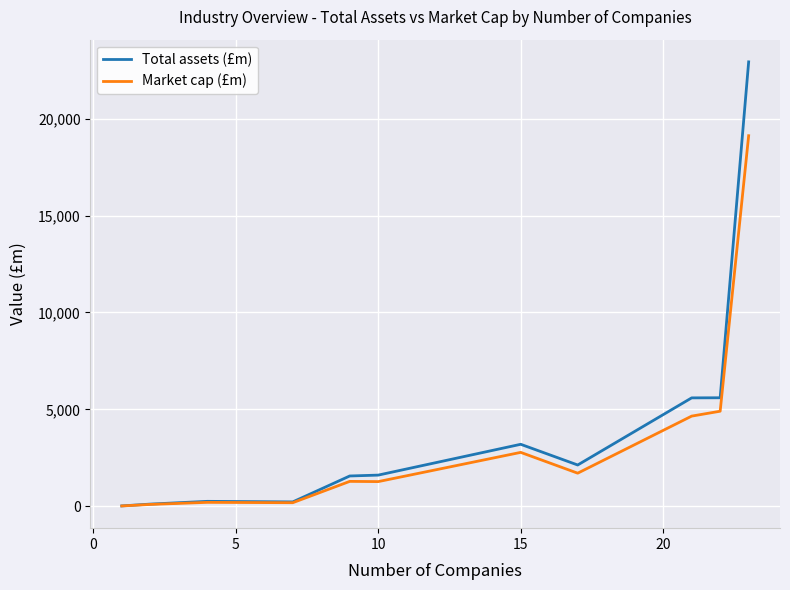

What is the greatest value displayed?

22924.2